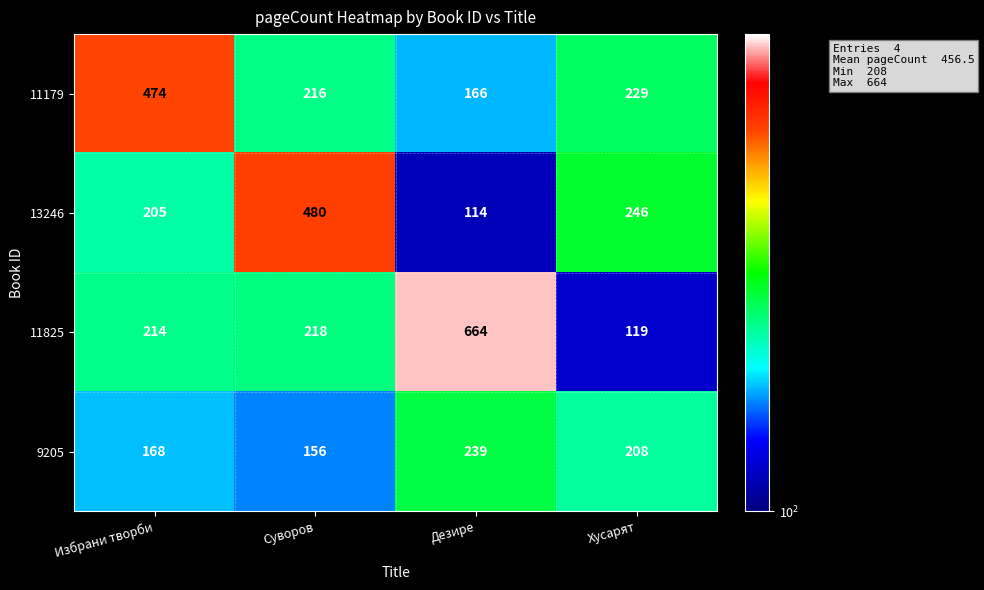

Reading left to right, extract all data points from this chart.

11179: Избрани творби=474	Суворов=216	Дезире=166	Хусарят=229
13246: Избрани творби=205	Суворов=480	Дезире=114	Хусарят=246
11825: Избрани творби=214	Суворов=218	Дезире=664	Хусарят=119
9205: Избрани творби=168	Суворов=156	Дезире=239	Хусарят=208